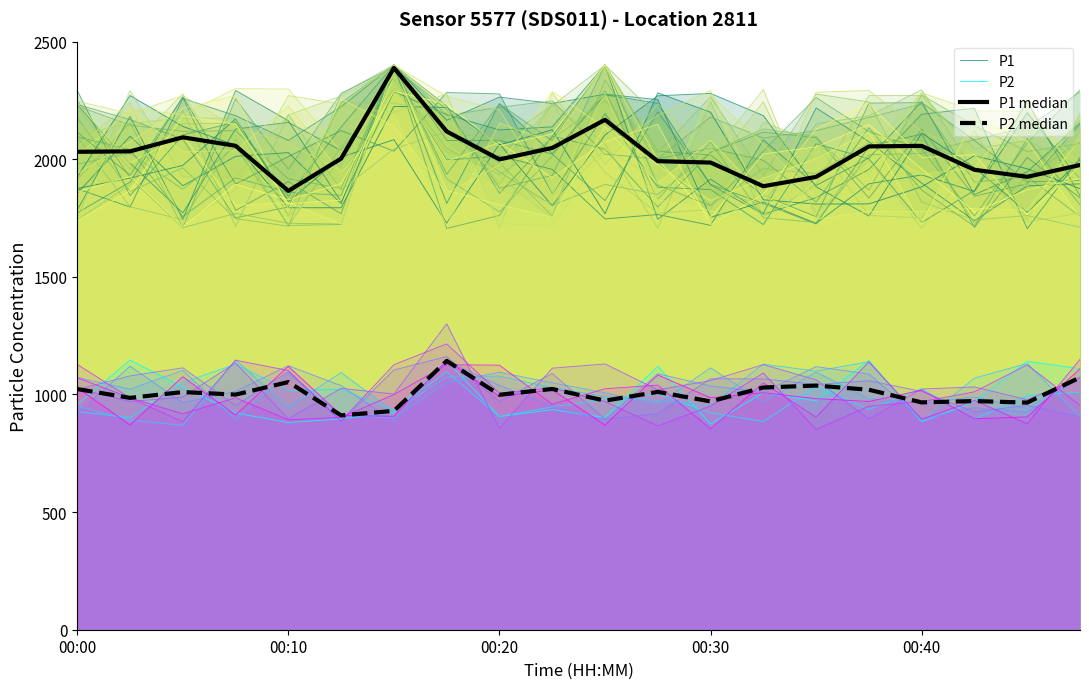

True or false: P1 and P2 cross at least once.

False